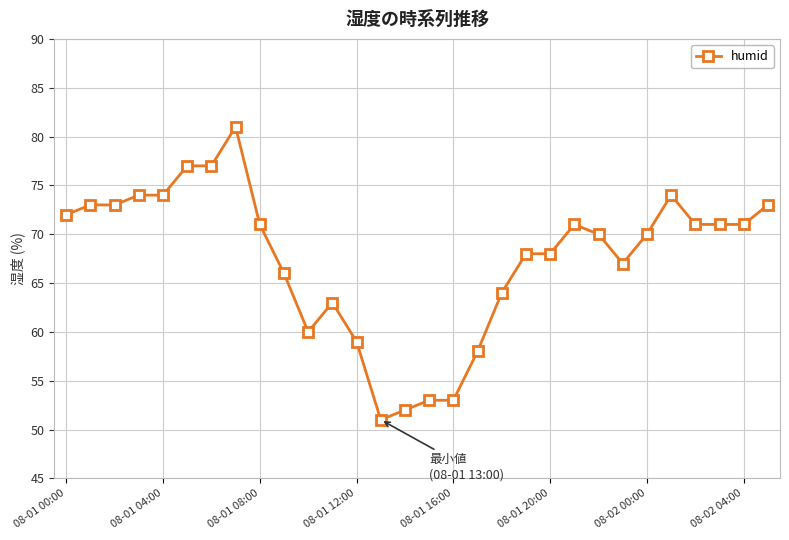

What is the value of the 5th point from the left?

74